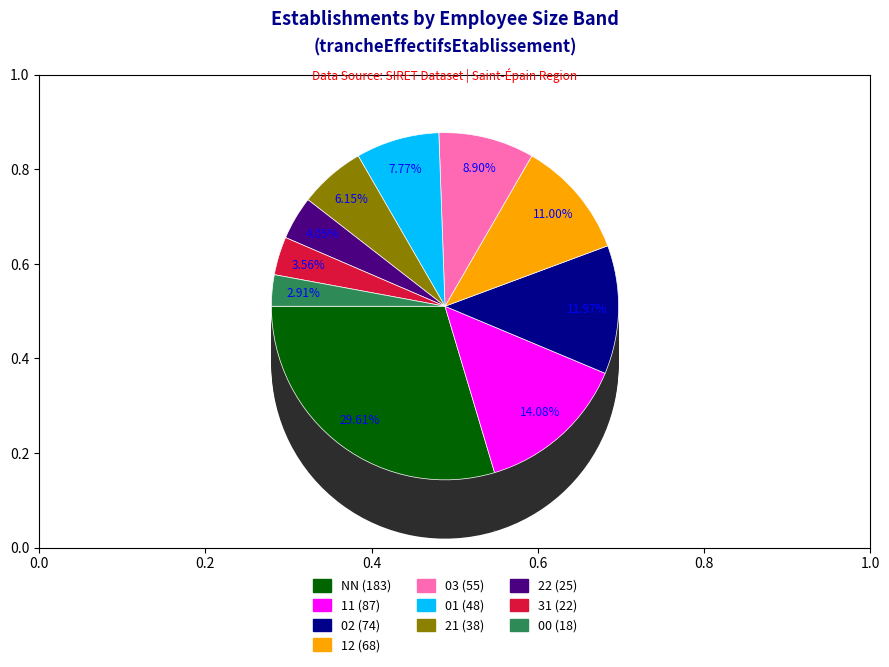

To the nearest percent, what is the difference between the largest and smallest slice percentages?

27%